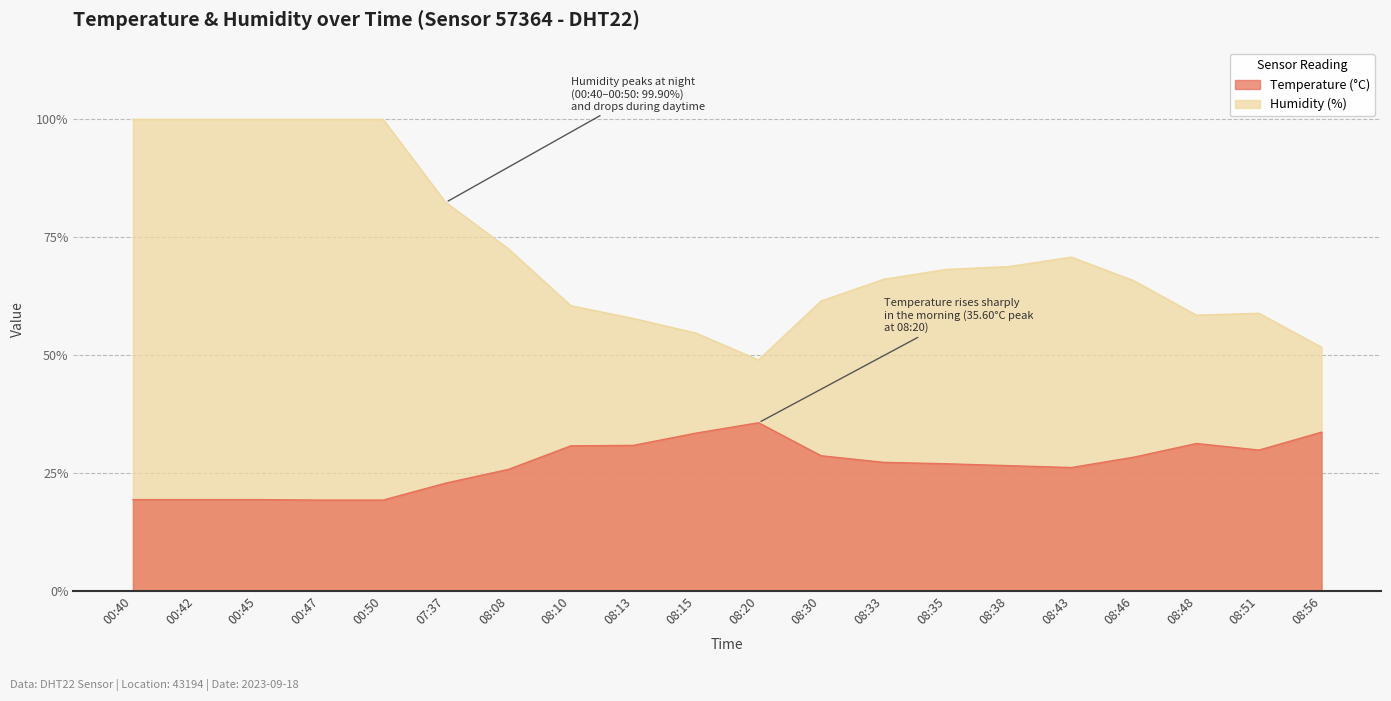

Where is Humidity nearest to the value 74?

08:08